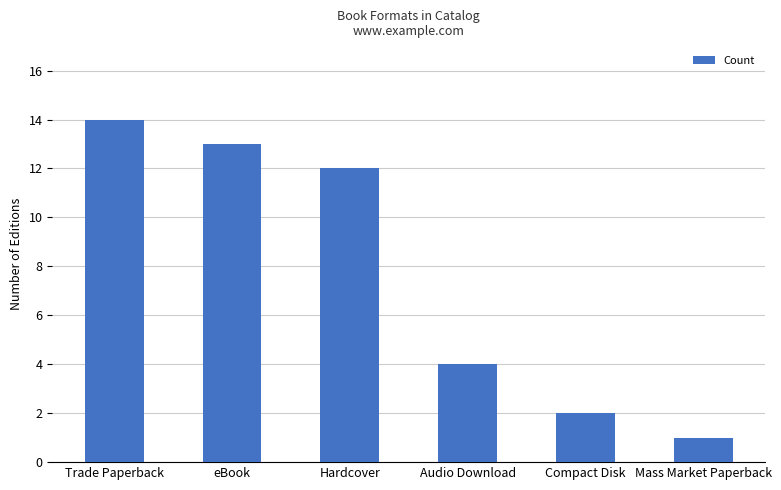

The value at Compact Disk is 1. True or false?

False